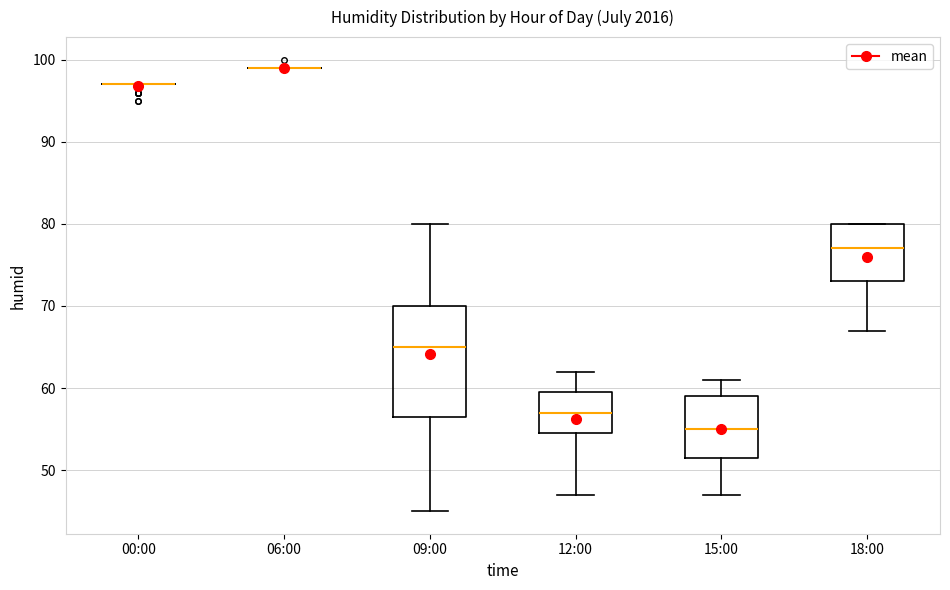

Reading left to right, transcribe this box plot: for each box, give where its median line is, the range the box spans, and where its two whiskers end, as read against the y-axis. The values are not printed on the chart, so give them approximately, as read against the axis.

00:00: box collapsed to a line at 97, whiskers 97 to 97
06:00: box collapsed to a line at 99, whiskers 99 to 99
09:00: median 65, box 57 to 70, whiskers 45 to 80
12:00: median 57, box 55 to 60, whiskers 47 to 62
15:00: median 55, box 52 to 59, whiskers 47 to 61
18:00: median 77, box 73 to 80, whiskers 67 to 80